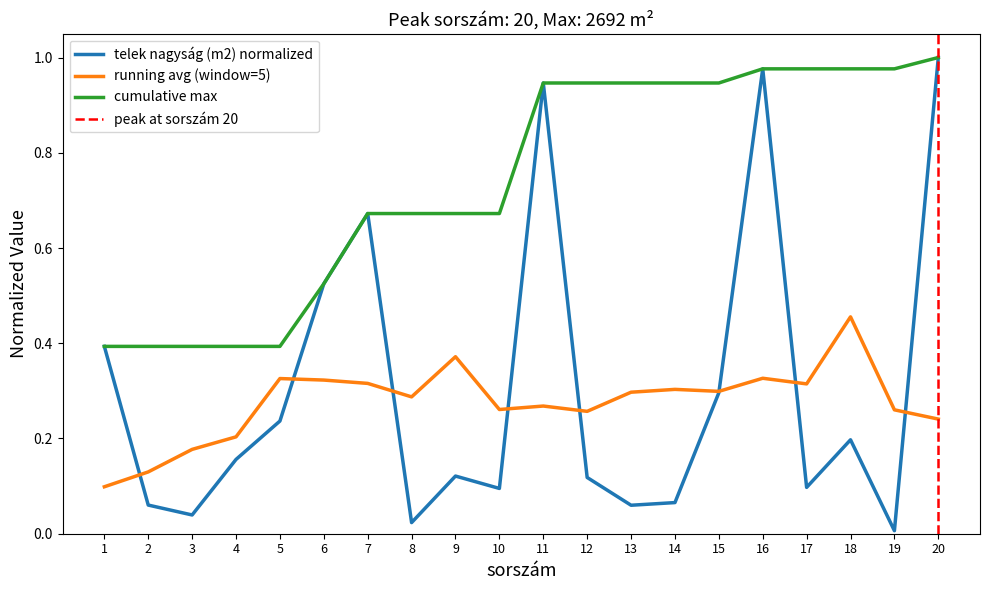

Reading left to right, transcribe all the data shown in this chart.

1=0.4	2=0.1	3=0.0	4=0.2	5=0.2	6=0.5	7=0.7	8=0.0	9=0.1	10=0.1	11=0.9	12=0.1	13=0.1	14=0.1	15=0.3	16=1.0	17=0.1	18=0.2	19=0.0	20=1.0